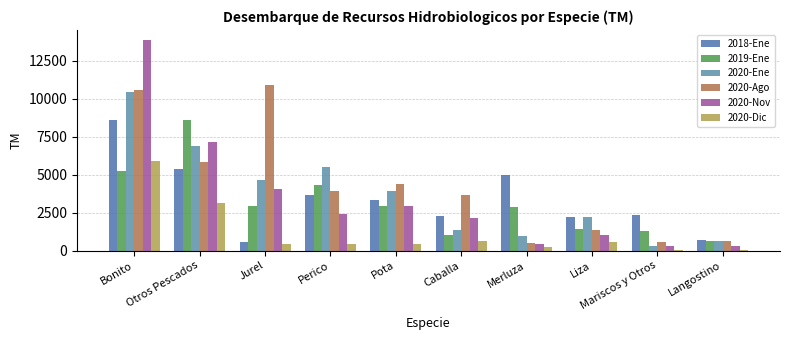

List the series in order of their peak value, lowest first.

2020-Dic, 2018-Ene, 2019-Ene, 2020-Ene, 2020-Ago, 2020-Nov